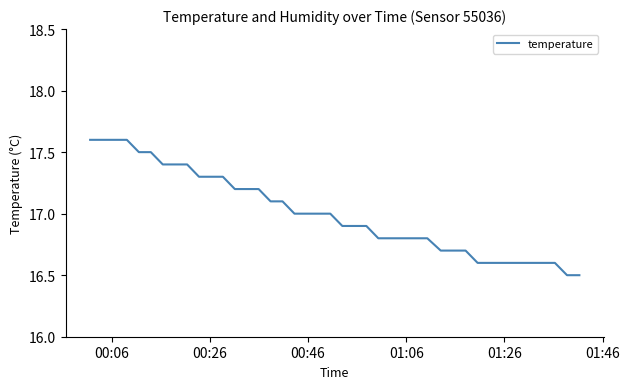

What is the maximum value shown in the chart?

17.6